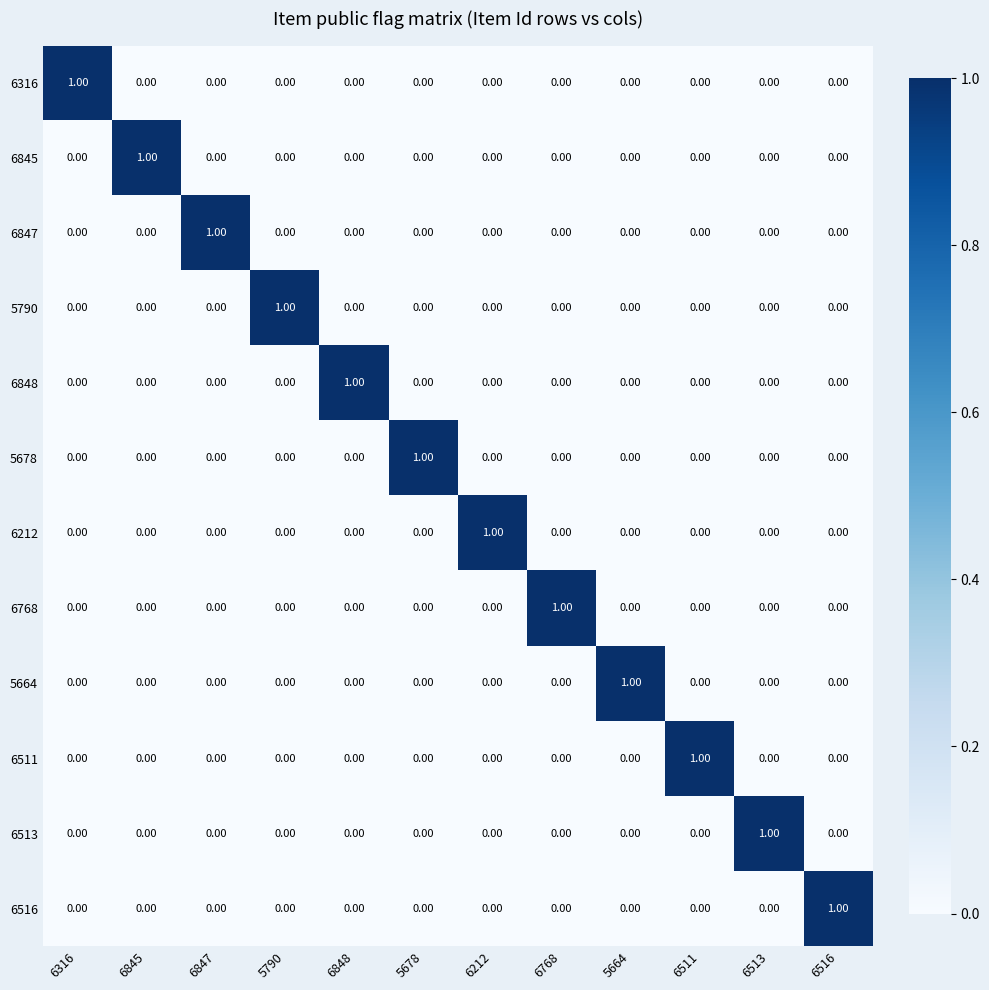

At how many categories does at least one series exceed 0?

12